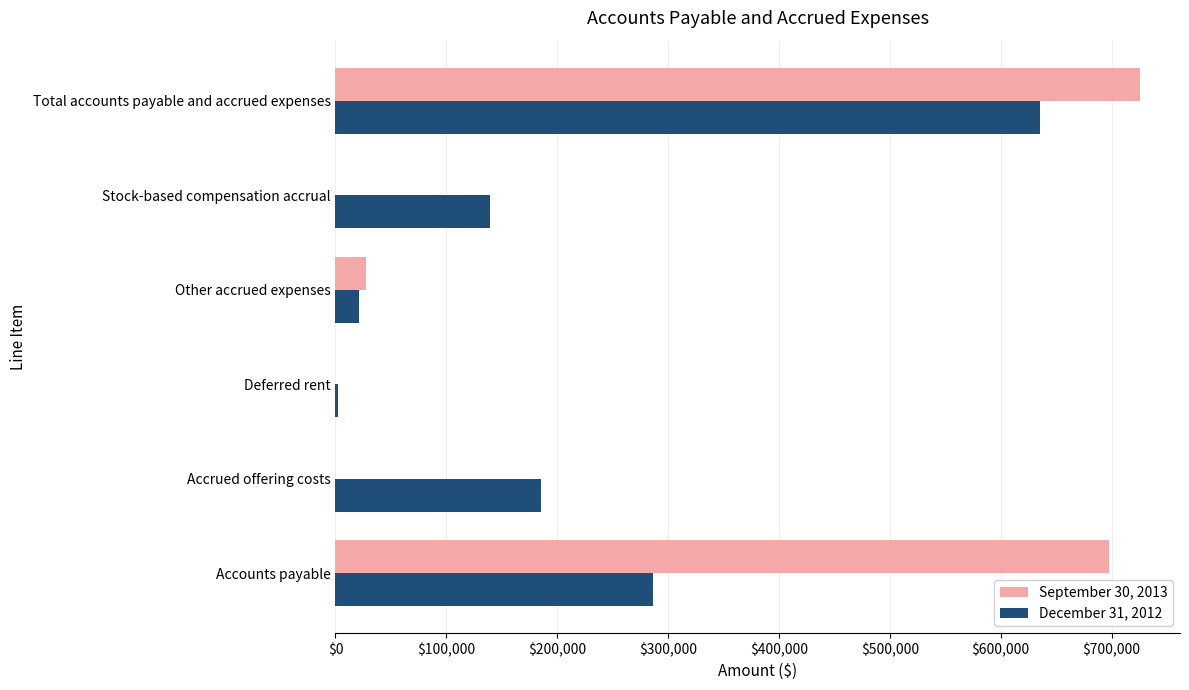

What is the maximum value shown in the chart?

725503